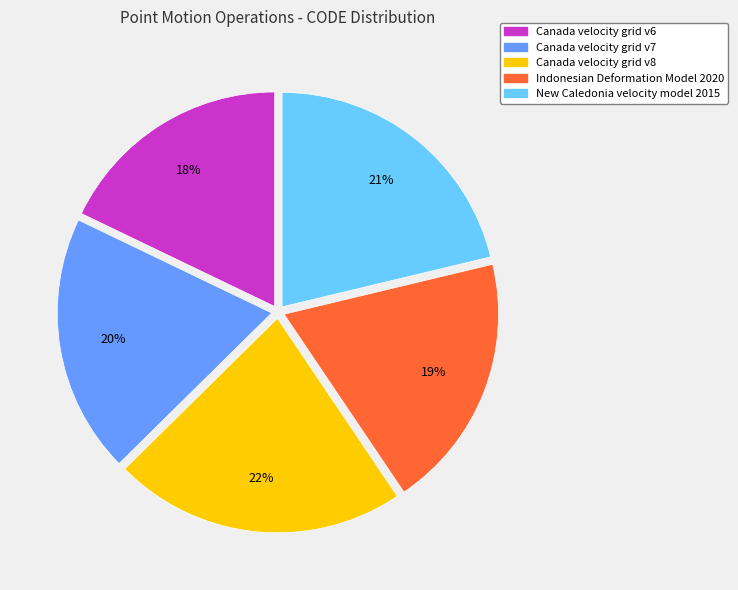

To the nearest percent, what percentage of the pie is Canada velocity grid v6?

18%